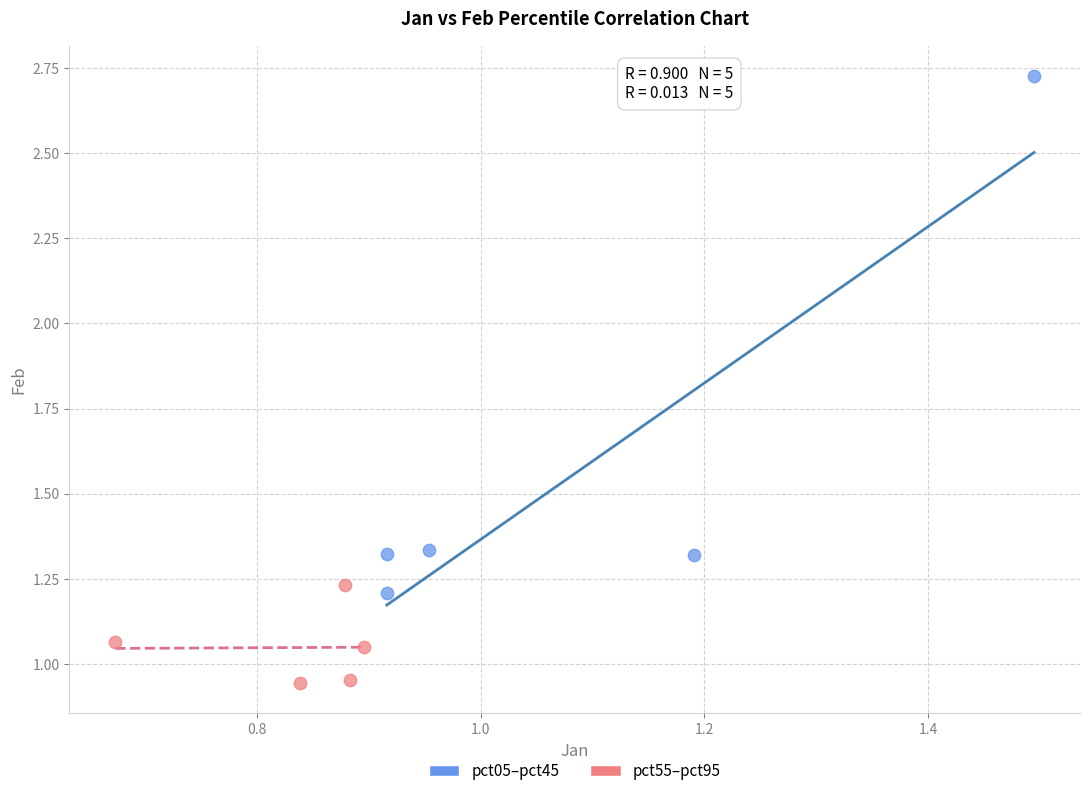

Which series has the widest spread of Y values?

pct05–pct45